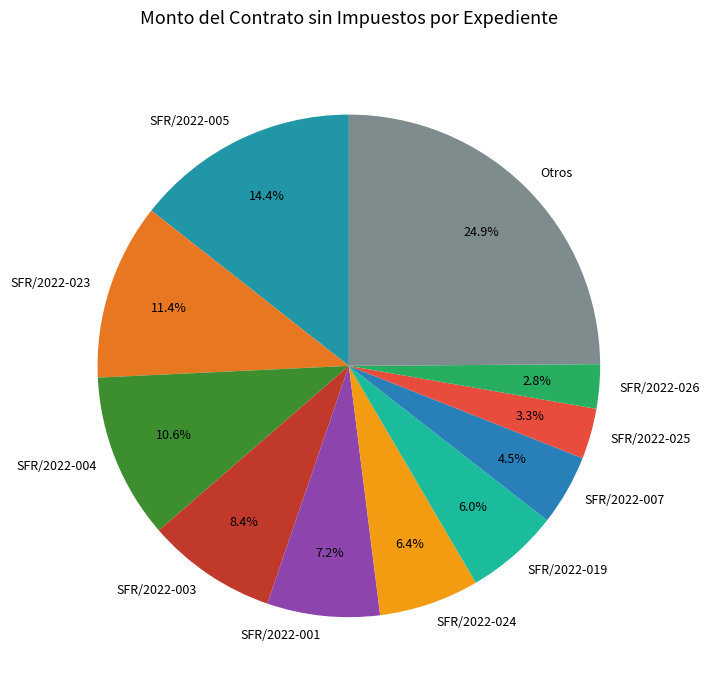

Which category has the biggest portion of the pie?

Otros